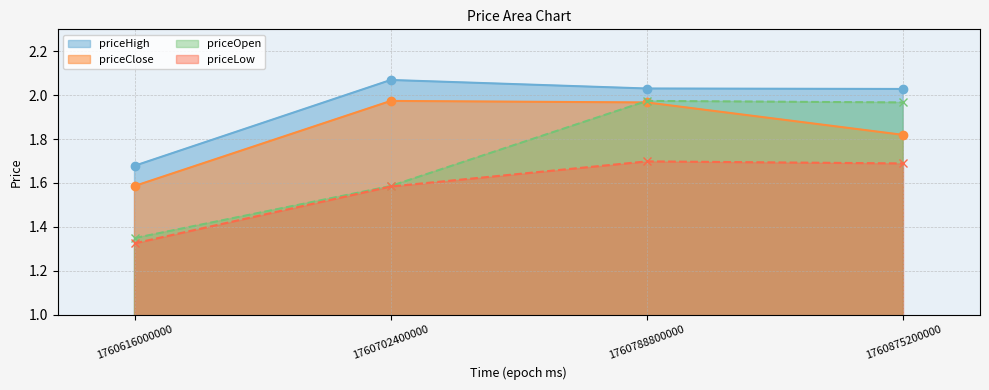

The value of priceLow at 1760788800000 is 0.7. True or false?

False